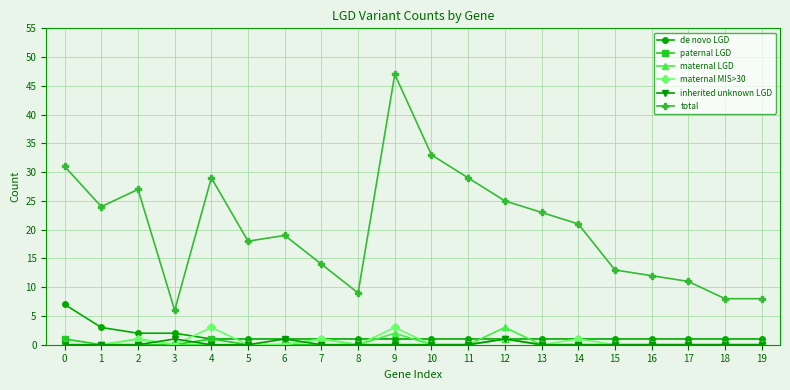

Which series has the largest range (max minus min)?

total